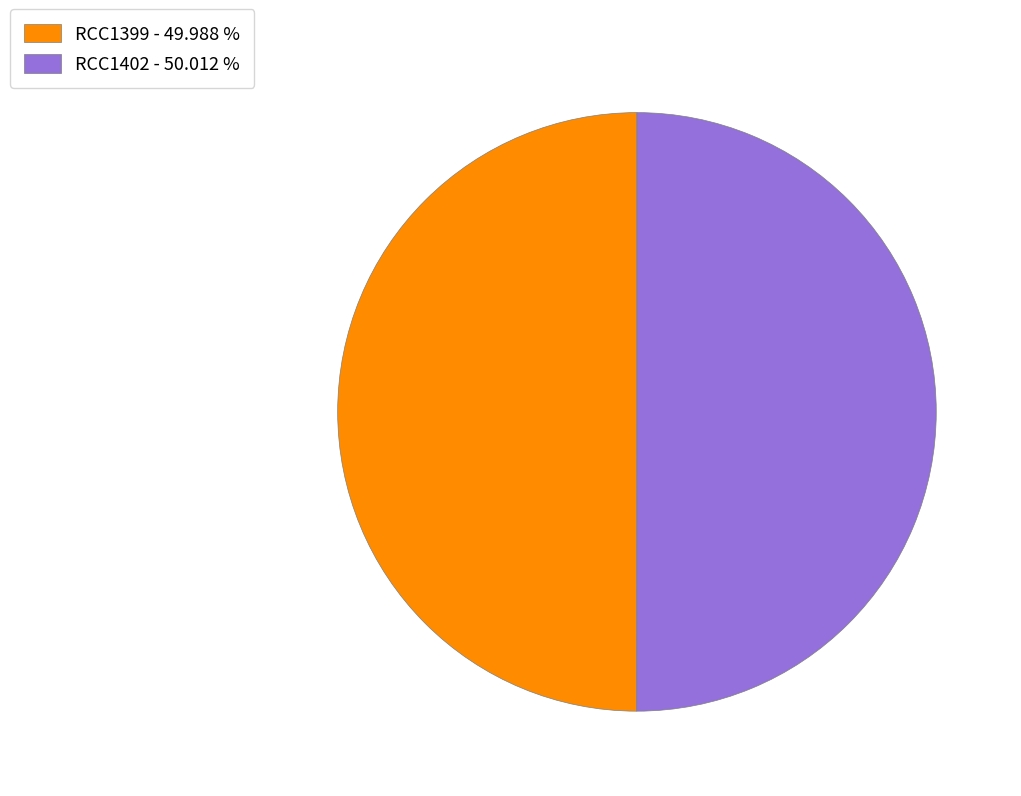

Approximately how many times larger is the value at RCC1399 - 49.988 % compared to RCC1402 - 50.012 %?

1.0